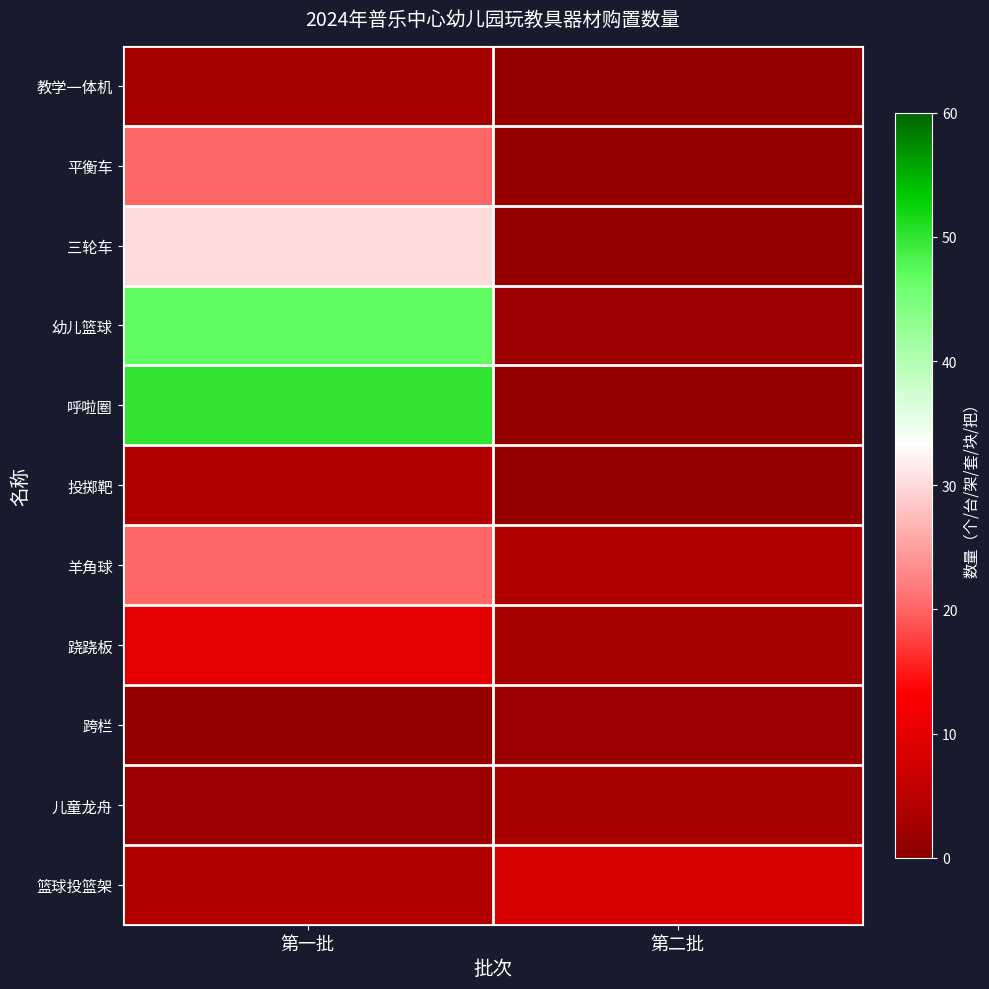

Between 第一批 and 第二批, which is larger?

第一批